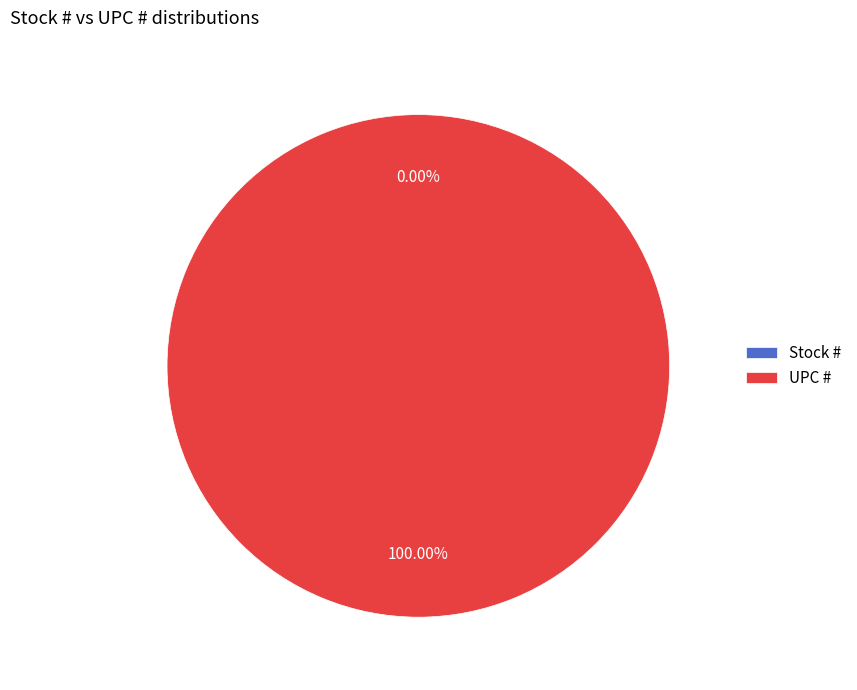

What is the change in value from Stock # to UPC #?

+751338172114